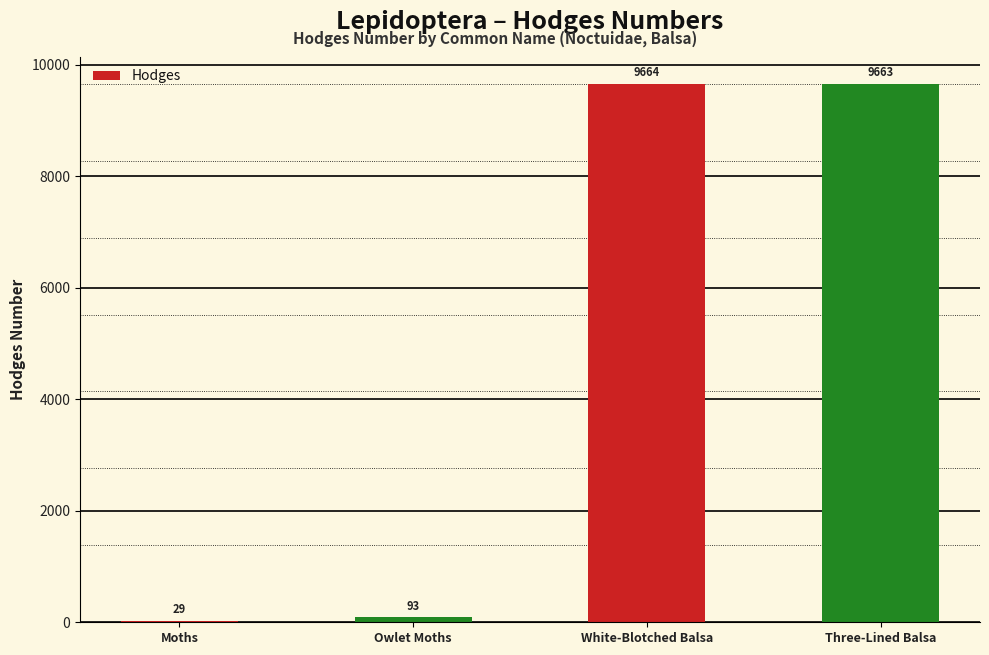

What is the sum of the values at Three-Lined Balsa and White-Blotched Balsa?

19327.0